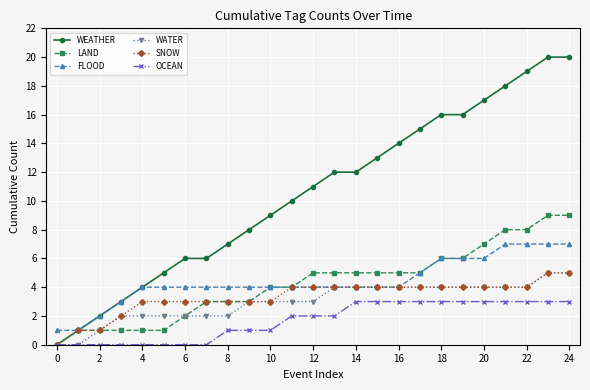

What is the value of the WEATHER point at the 23rd from the left?

19